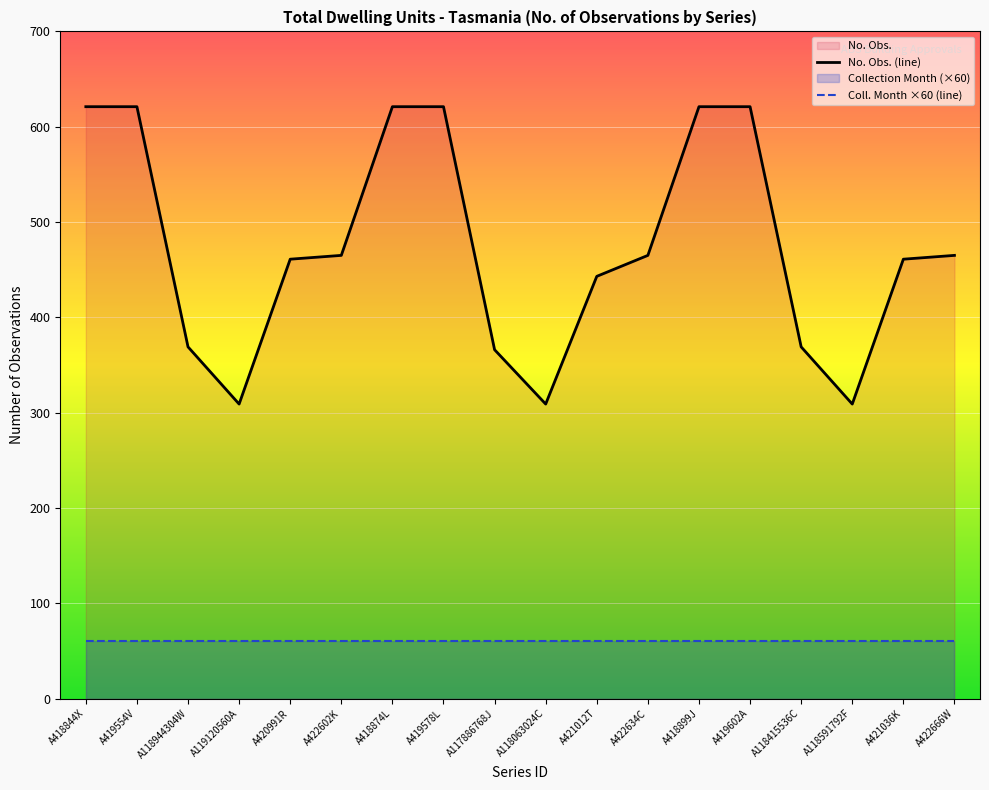

True or false: there are more than 2 points higher than both neighbors.

False